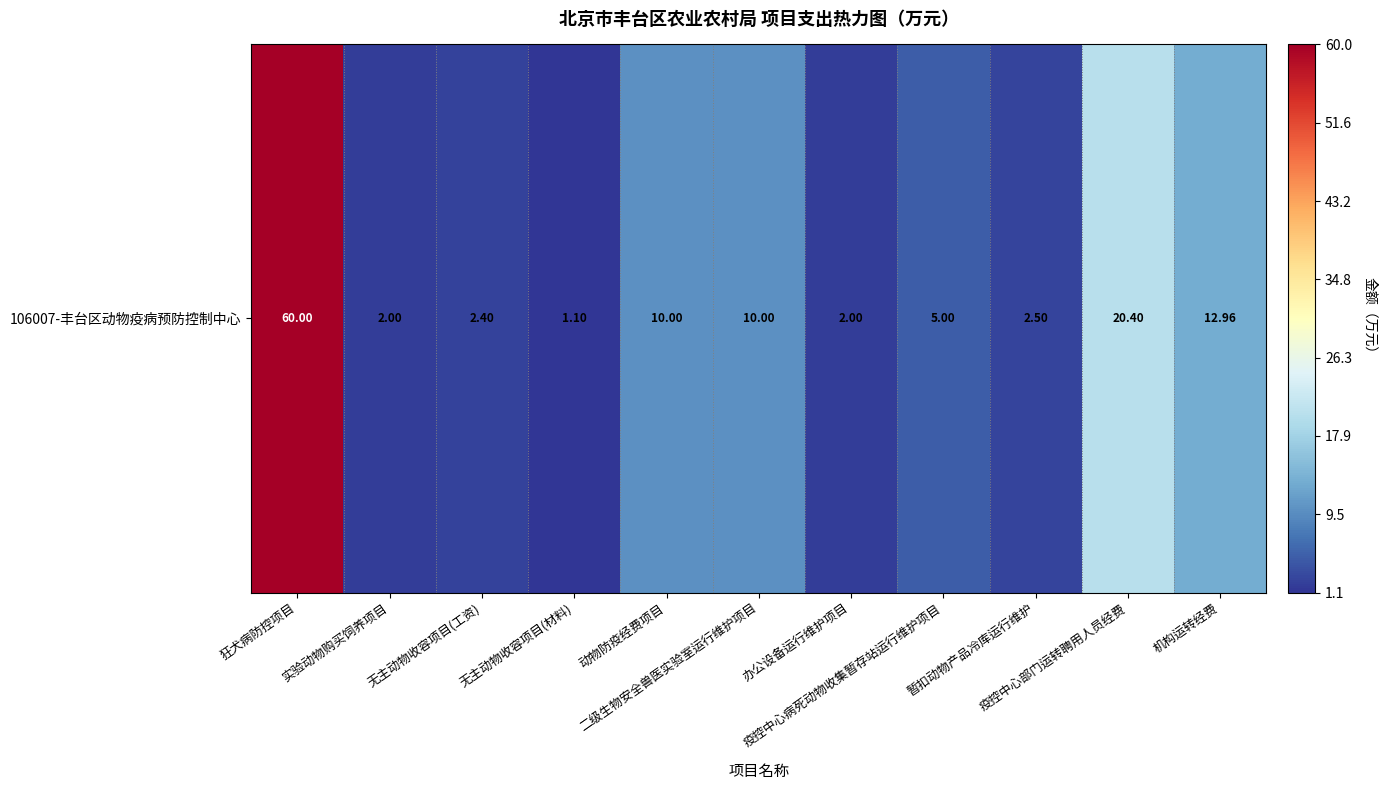

What is the change in value from 无主动物收容项目(工资) to 无主动物收容项目(材料)?

-1.3